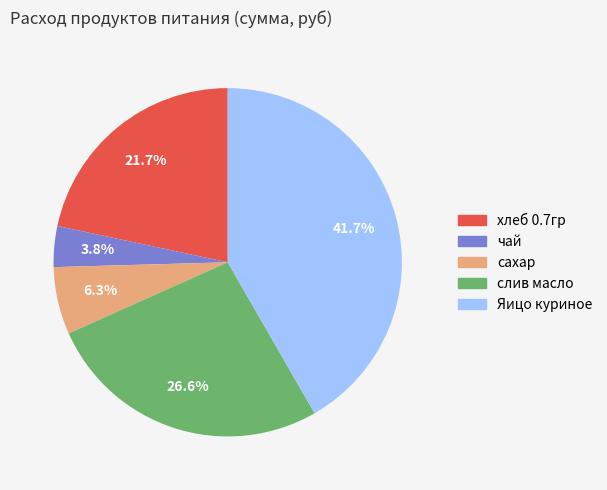

Rank the categories by value from lowest to highest.

чай, сахар, хлеб 0.7гр, слив масло, Яицо куриное